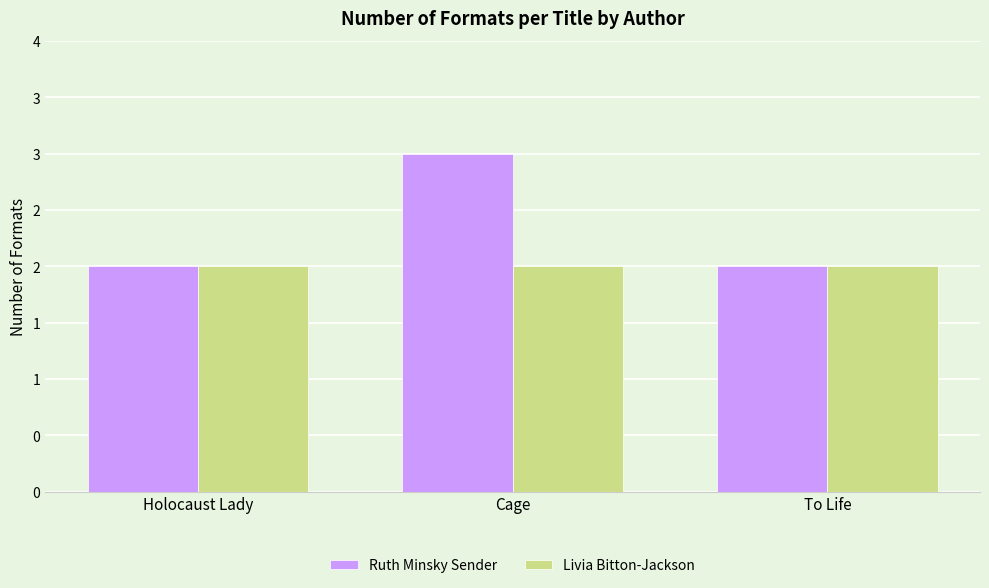

What position from the left is Cage?

2